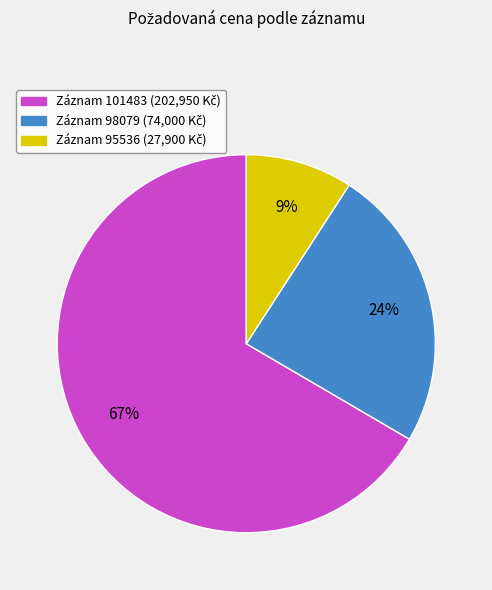

Count the number of slices in the pie.

3